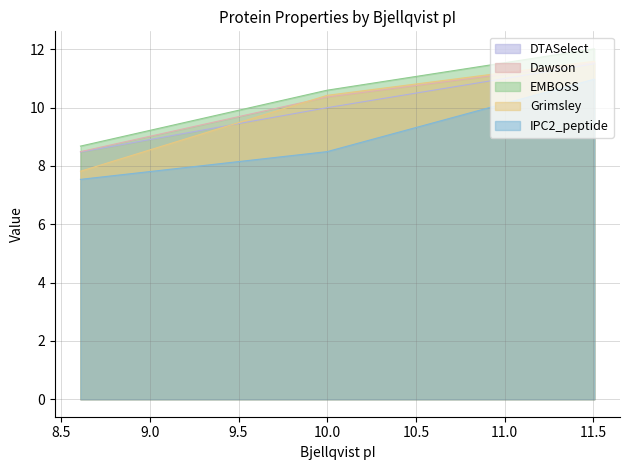

Which series has the largest range (max minus min)?

Grimsley